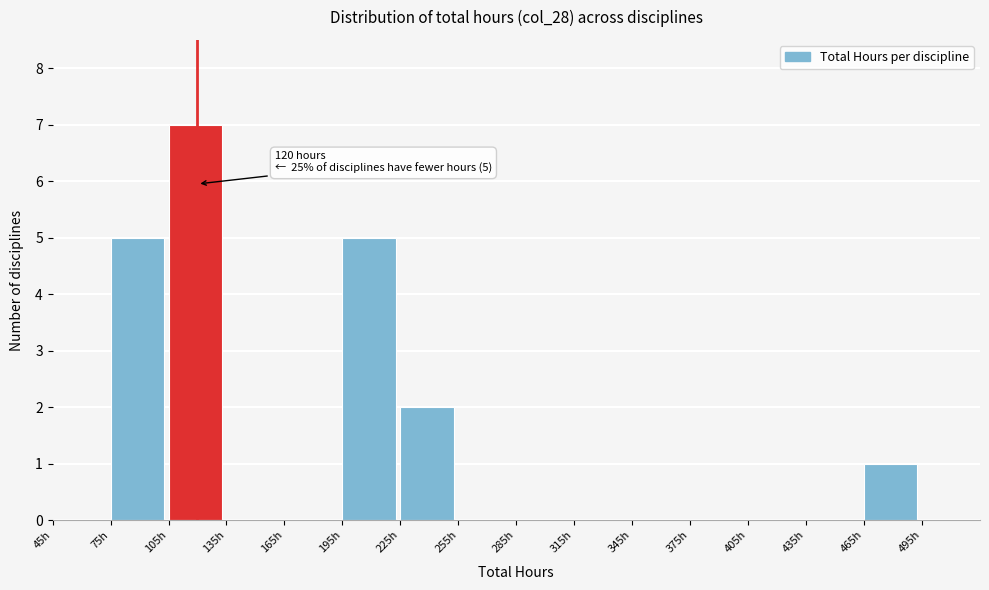

Over which range of the x-axis is the bar tallest?

105 to 135